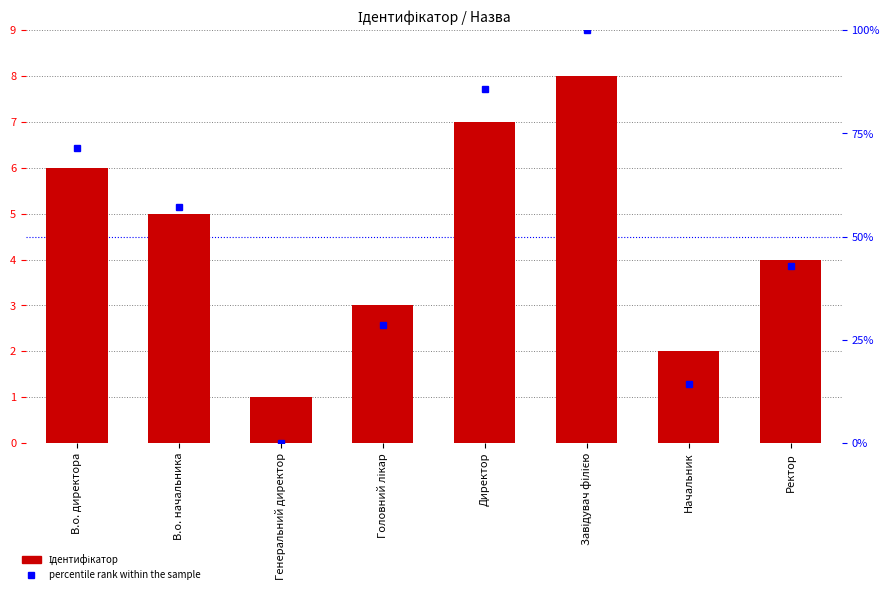

Rank the series by their average value, from highest to lowest.

percentile rank within the sample, Ідентифікатор